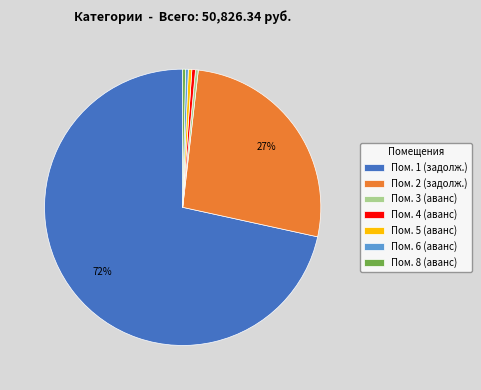

Which slice represents more than half of the pie?

Пом. 1 (задолж.)